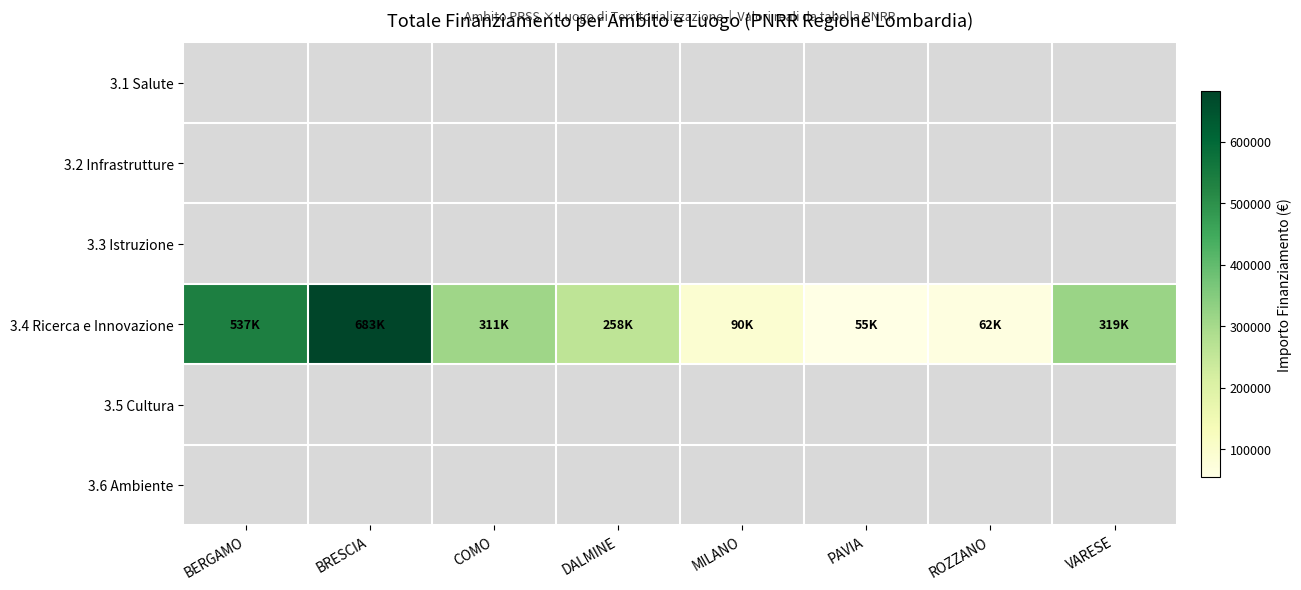

At which label does 3.4 Ricerca e Innovazione reach its peak?

BRESCIA